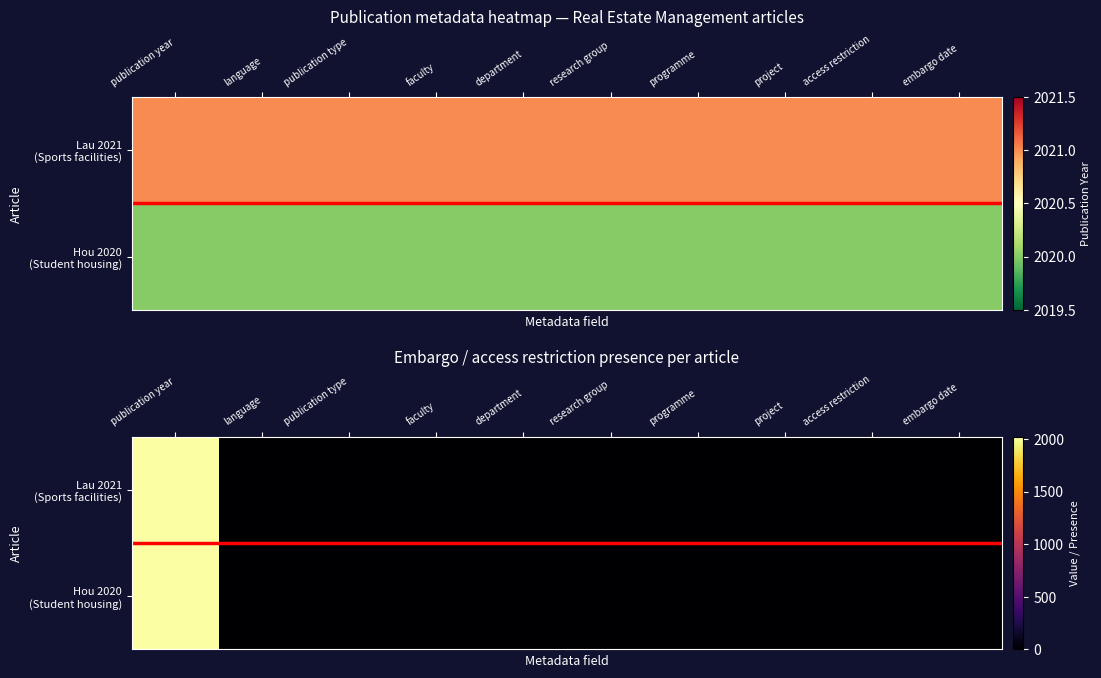

Where does the Hou 2020 (Student housing) series first go above 1?

publication year